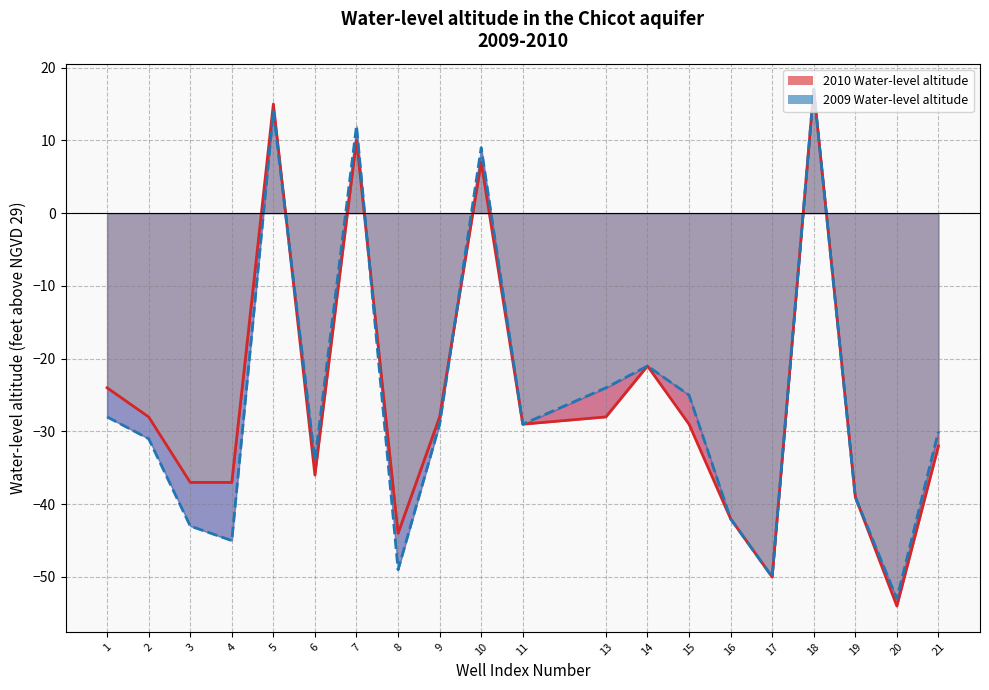

At which category is the sum across all series the highest?

18